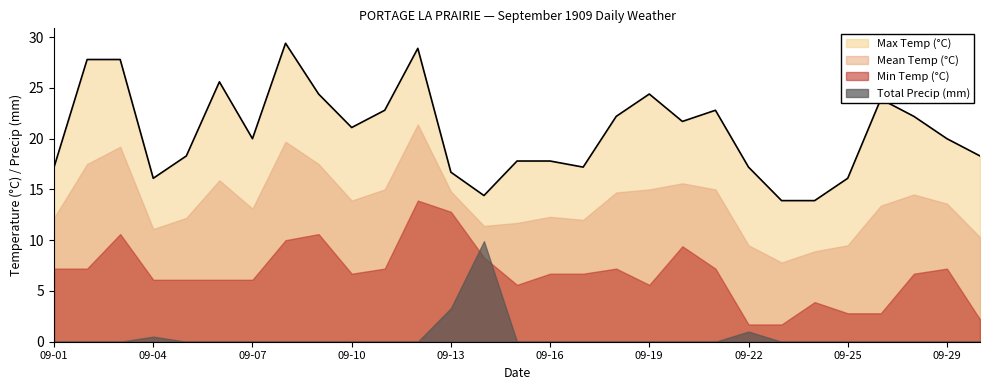

List the series in order of their peak value, highest first.

Max Temp (°C), Mean Temp (°C), Min Temp (°C), Total Precip (mm)